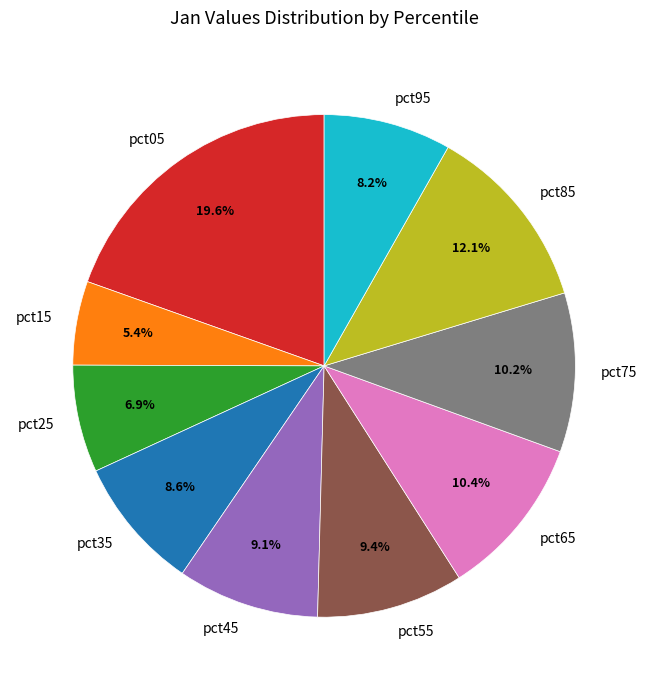

How many segments does this pie chart have?

10